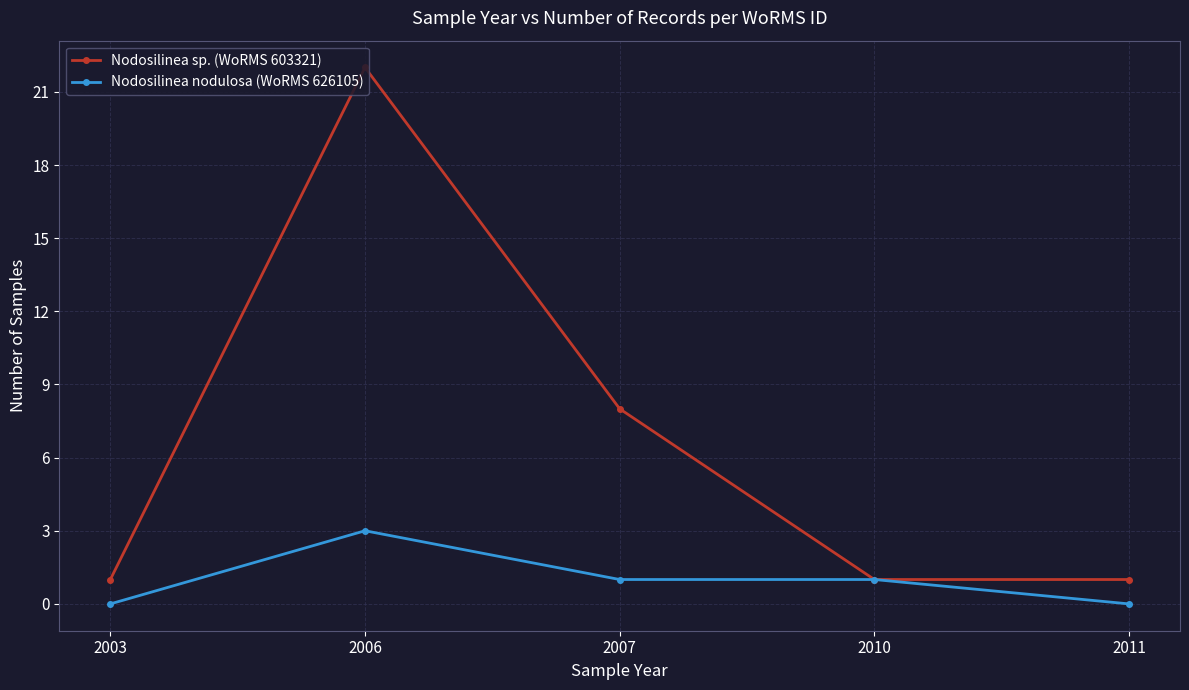

Is the value of Nodosilinea sp. (WoRMS 603321) at 2006 greater than the value of Nodosilinea nodulosa (WoRMS 626105) at 2006?

Yes